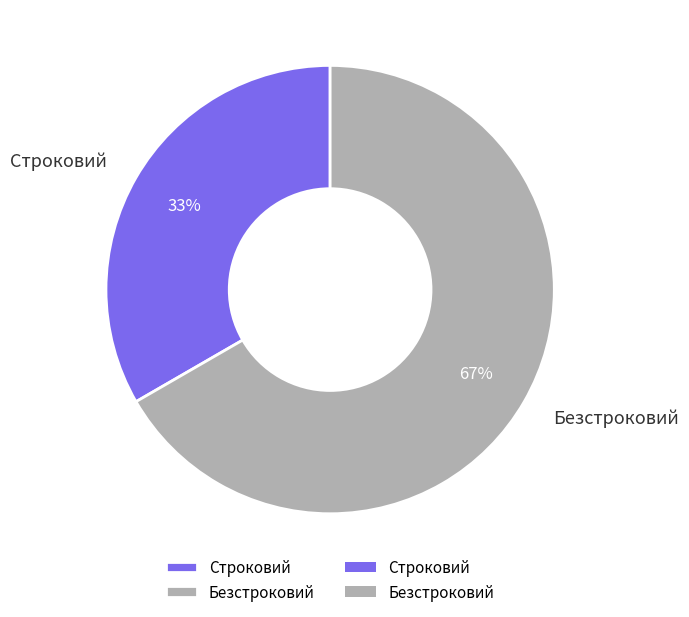

To the nearest percent, what is the average slice percentage?

50%